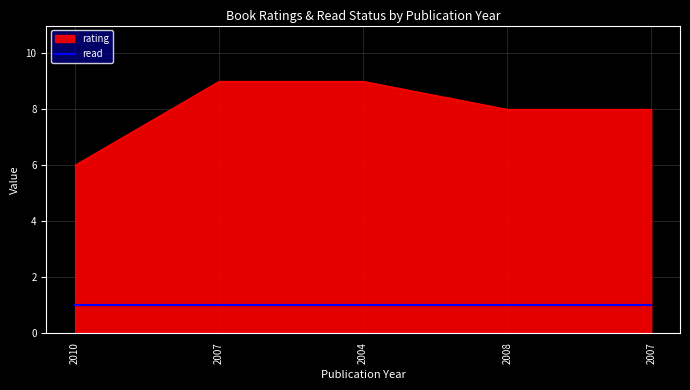

How many lines are shown in the chart?

2